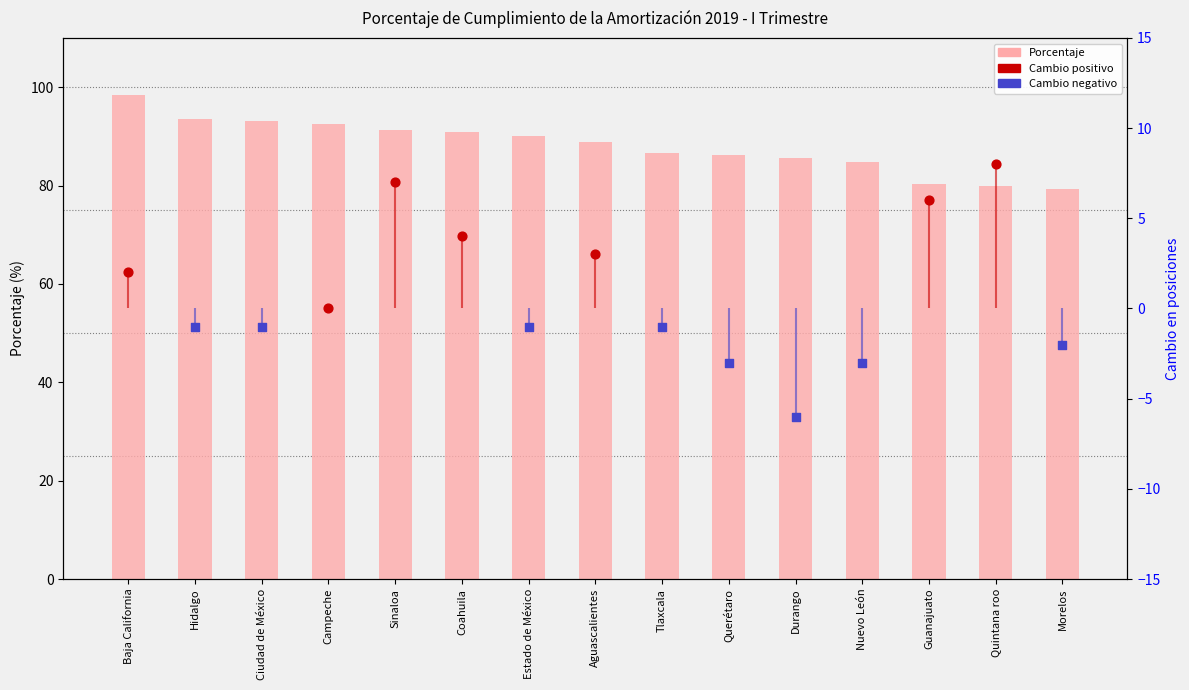

What is the change in value from Hidalgo to Querétaro?

-7.3